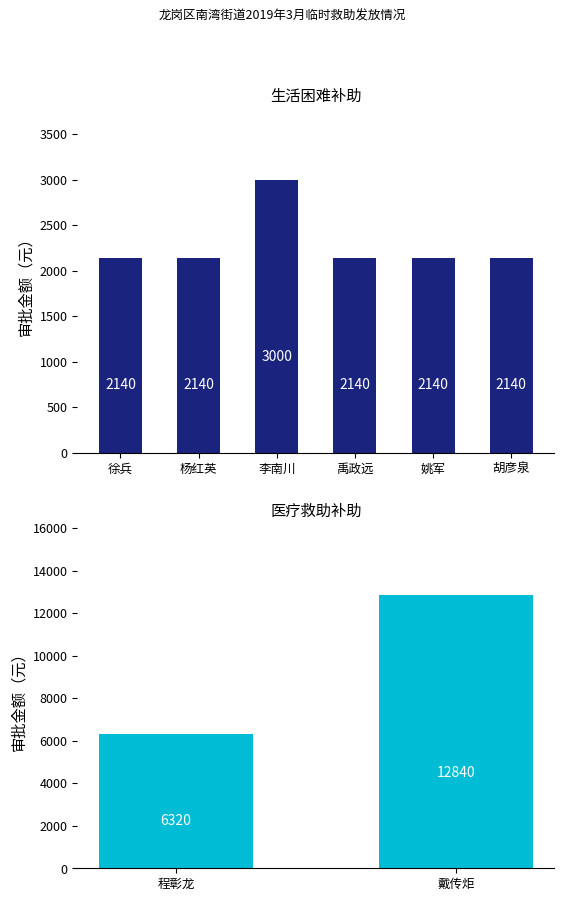

What is the sum of all values?

32860